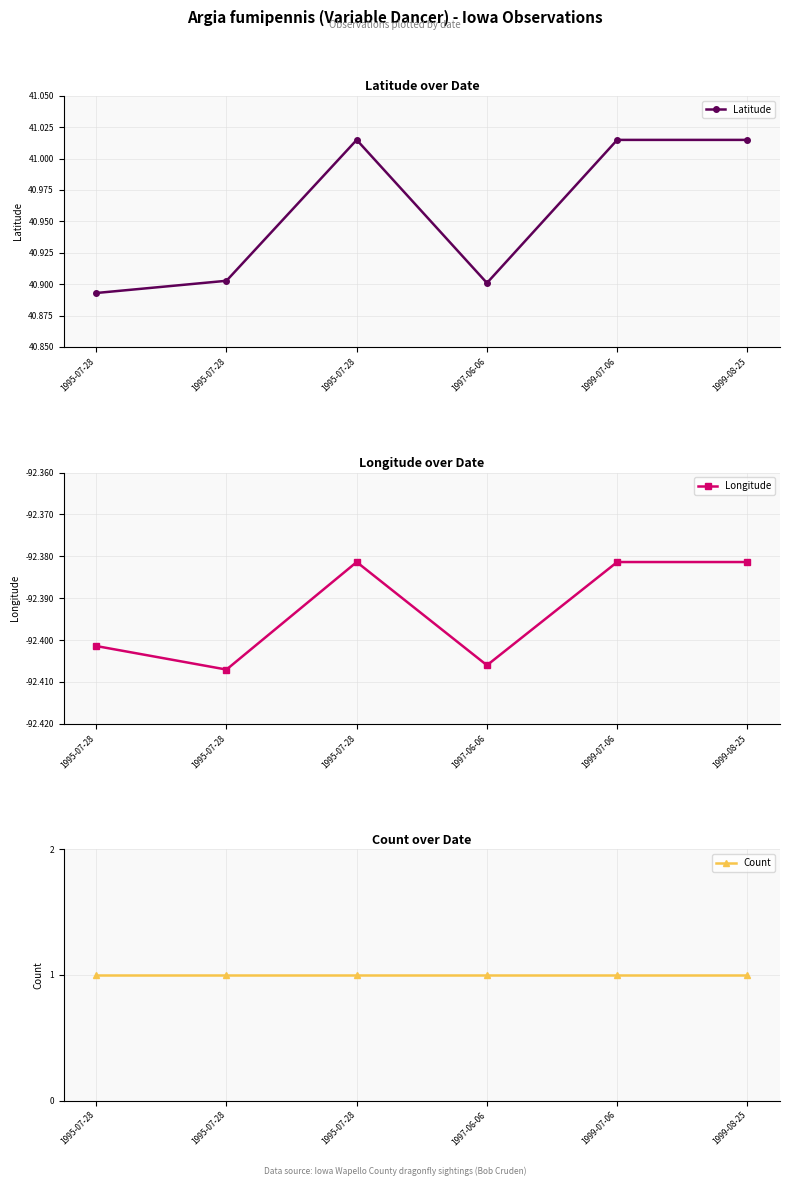

What is the maximum value for Count?

1.0